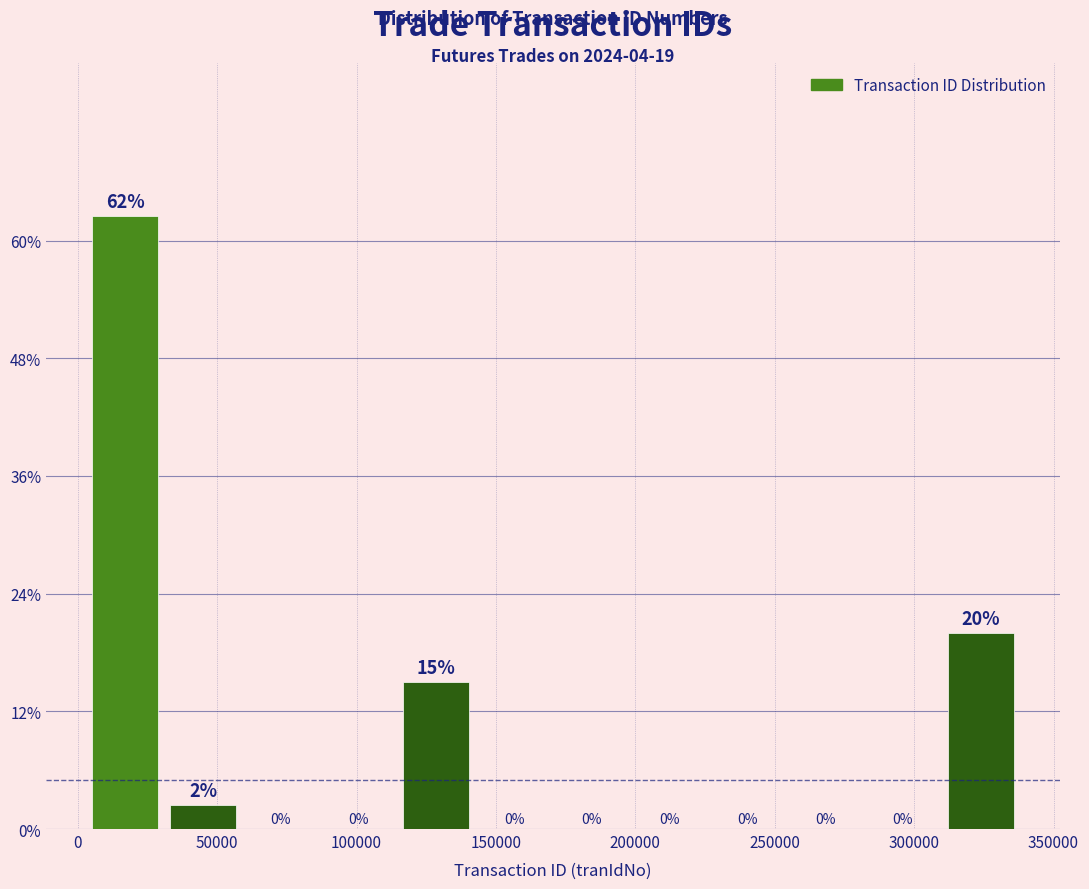

Which range on the x-axis has the tallest bar?

5000 to 30000